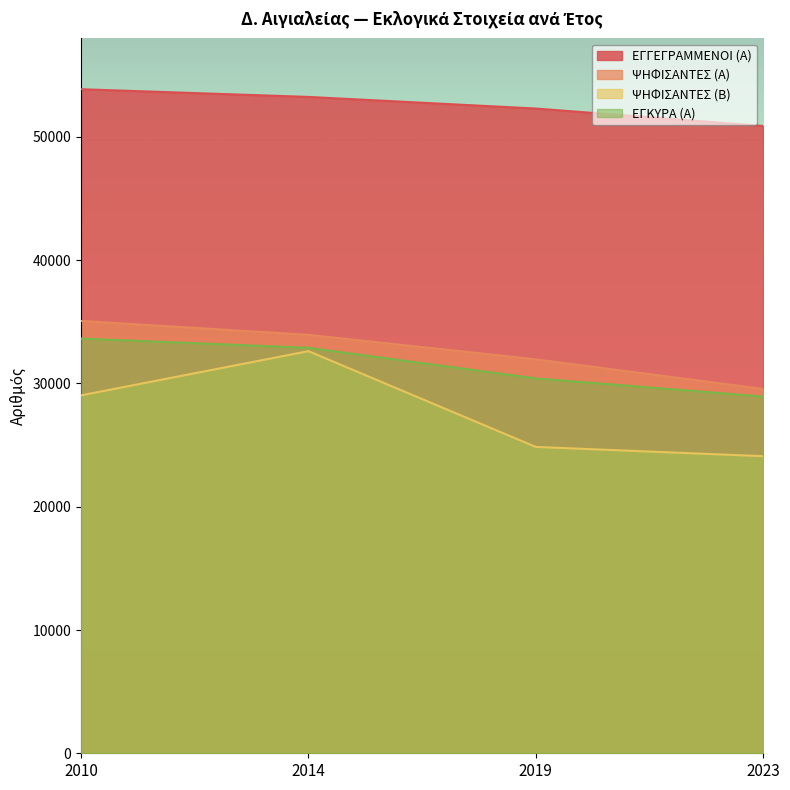

Reading left to right, what are all the values shown in this chart?

ΕΓΓΕΓΡΑΜΜΕΝΟΙ (Α): 53875	53250	52307	50893
ΨΗΦΙΣΑΝΤΕΣ (Α): 35076	33949	31959	29558
ΨΗΦΙΣΑΝΤΕΣ (Β): 29039	32624	24854	24103
ΕΓΚΥΡΑ (Α): 33647	32896	30415	28942